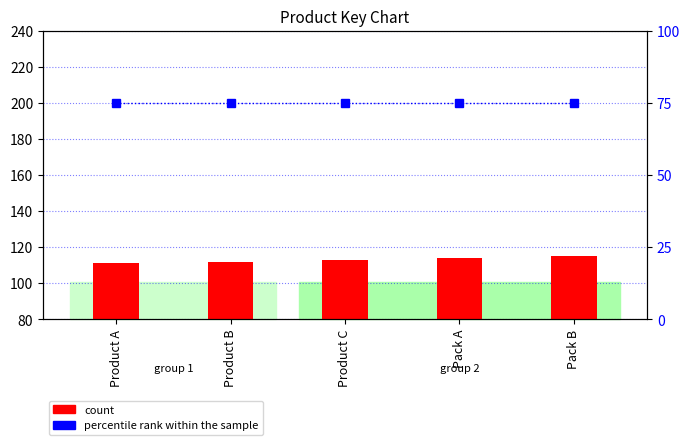

What are all the series names shown in the legend?

count, percentile rank within the sample